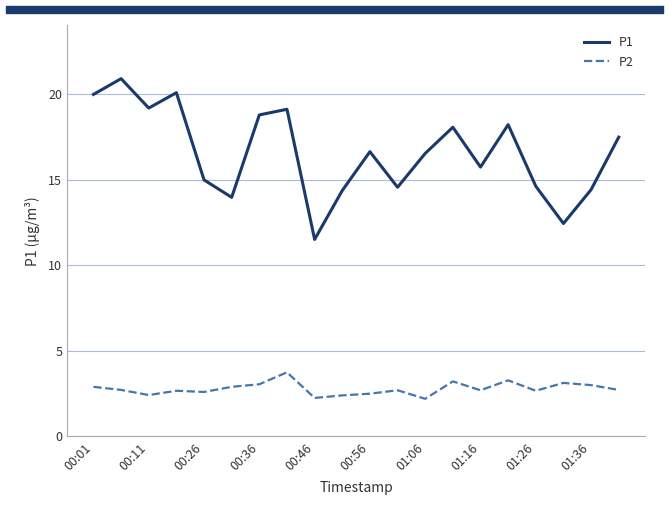

Which series has the largest range (max minus min)?

P1